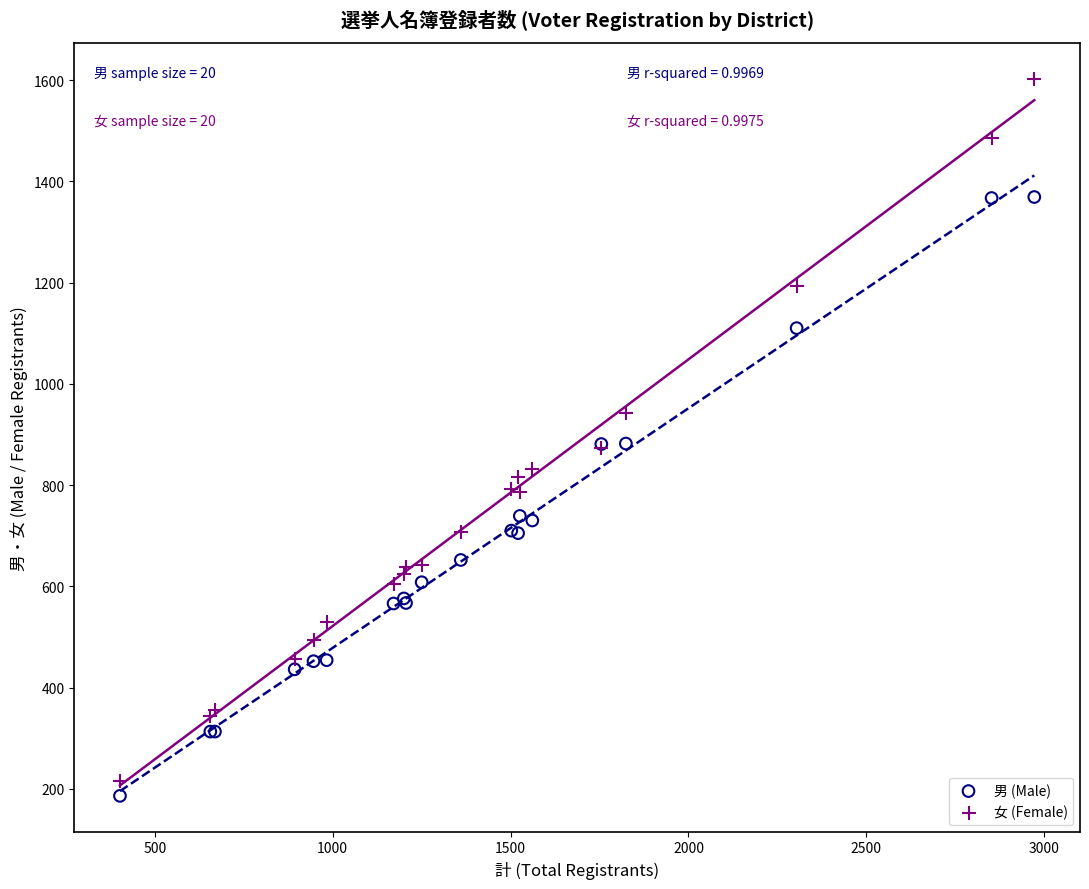

Which series contains the highest Y value?

女 (Female)